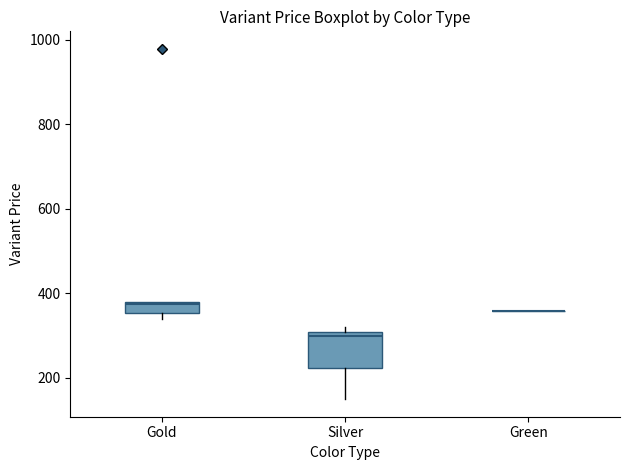

Where is the upper edge of the box for Silver on the y-axis? The values are not printed on the chart, so give them approximately, as read against the axis.

300